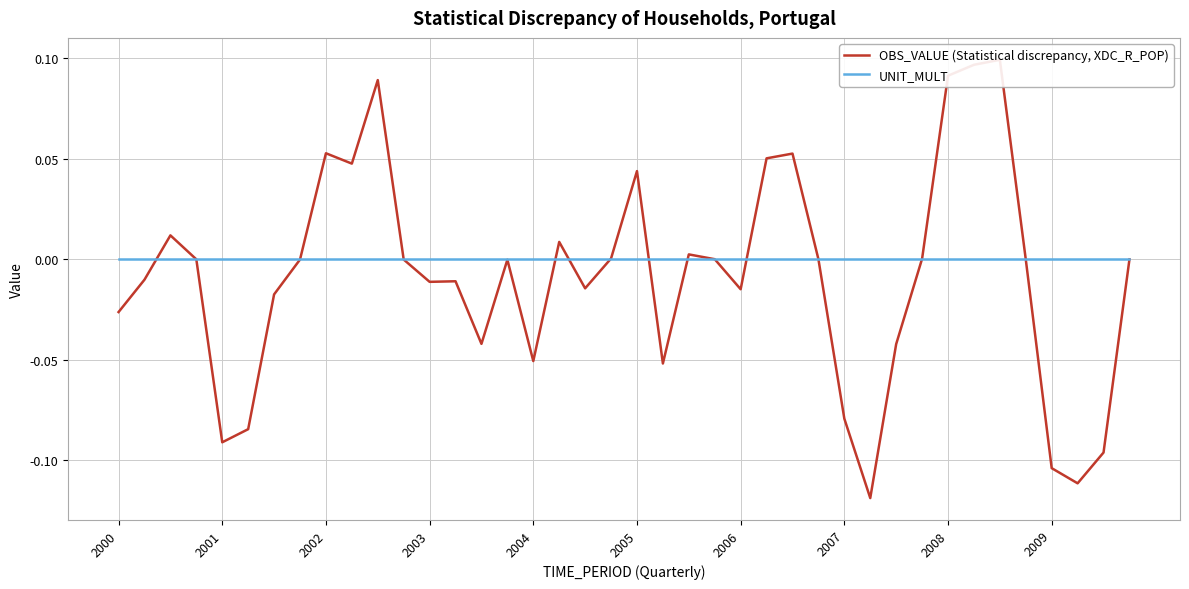

How many values in the OBS_VALUE (Statistical discrepancy, XDC_R_POP) series are below 0?

26